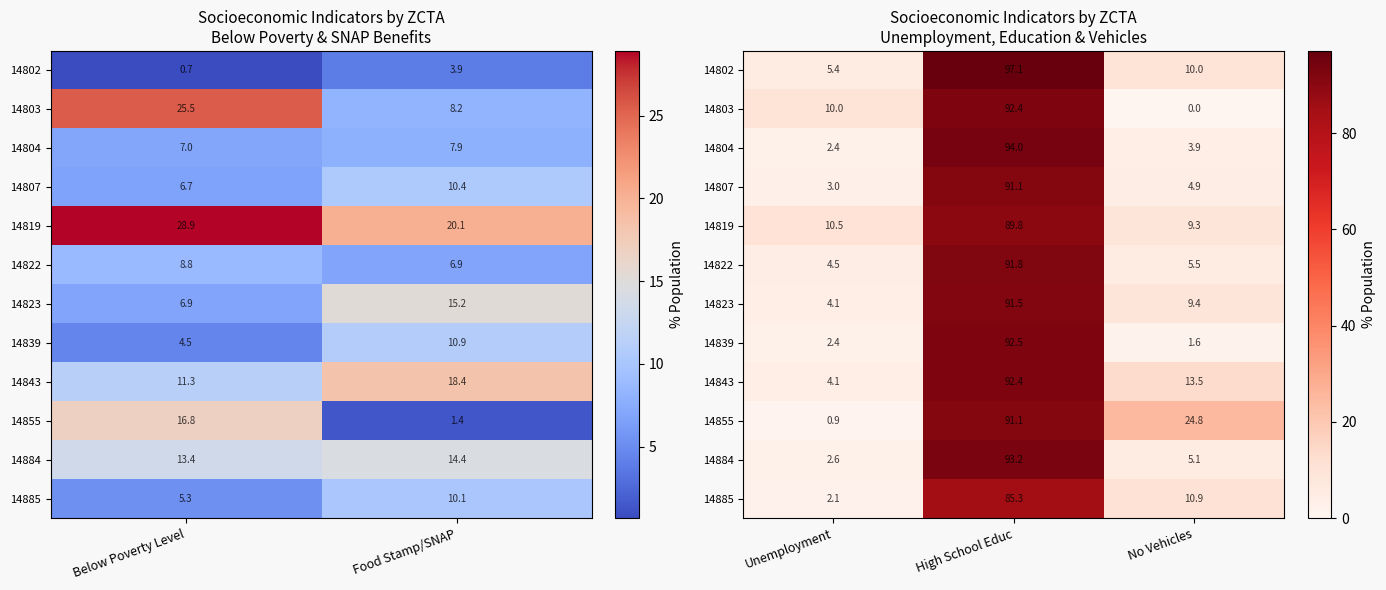

At which label is 14823 closest to 47?

No Vehicles